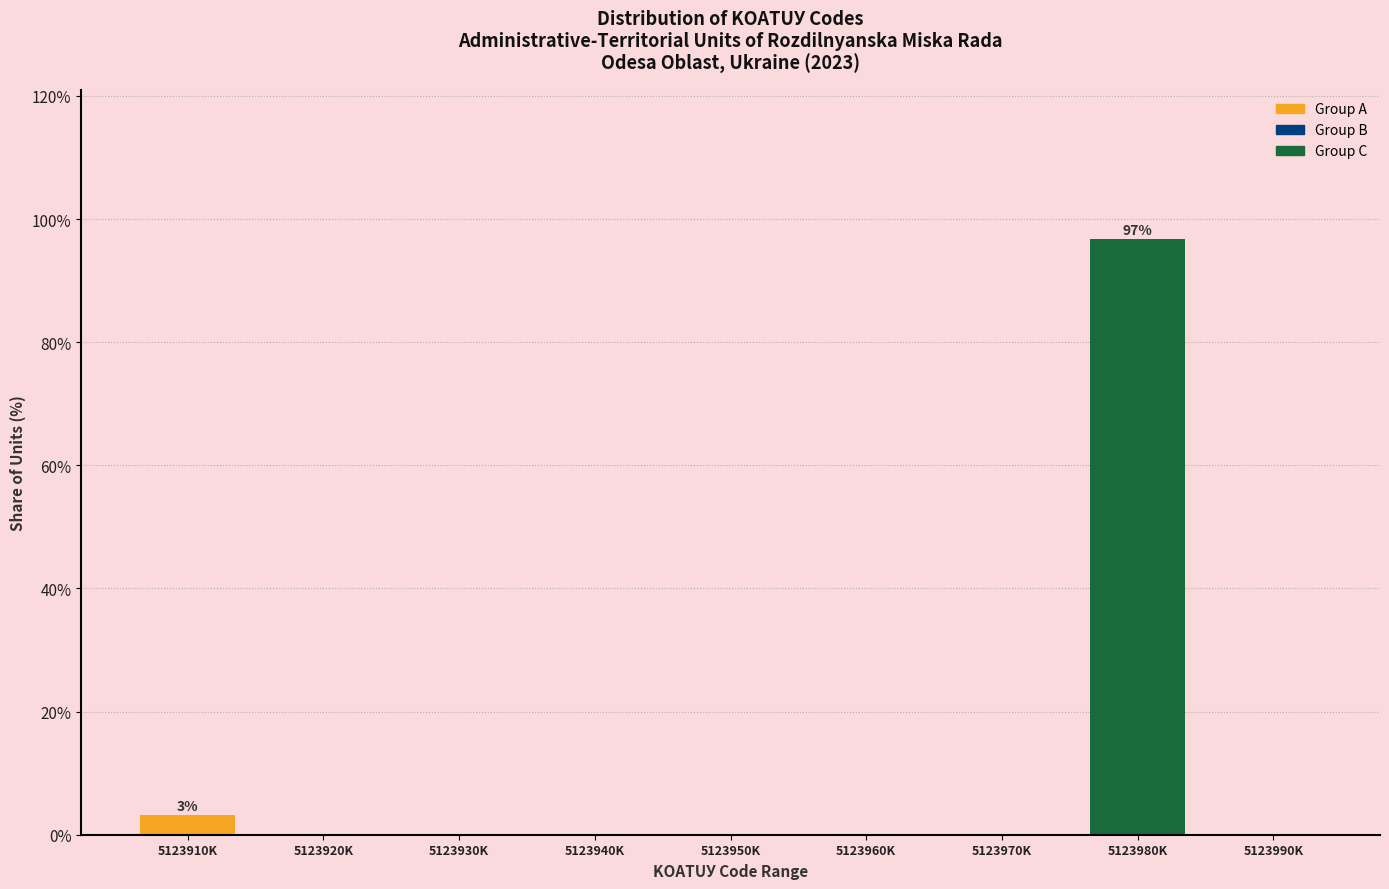

Reading right to left, extract all data points from this chart.

5123990K=0.0	5123980K=96.8	5123970K=0.0	5123960K=0.0	5123950K=0.0	5123940K=0.0	5123930K=0.0	5123920K=0.0	5123910K=3.2